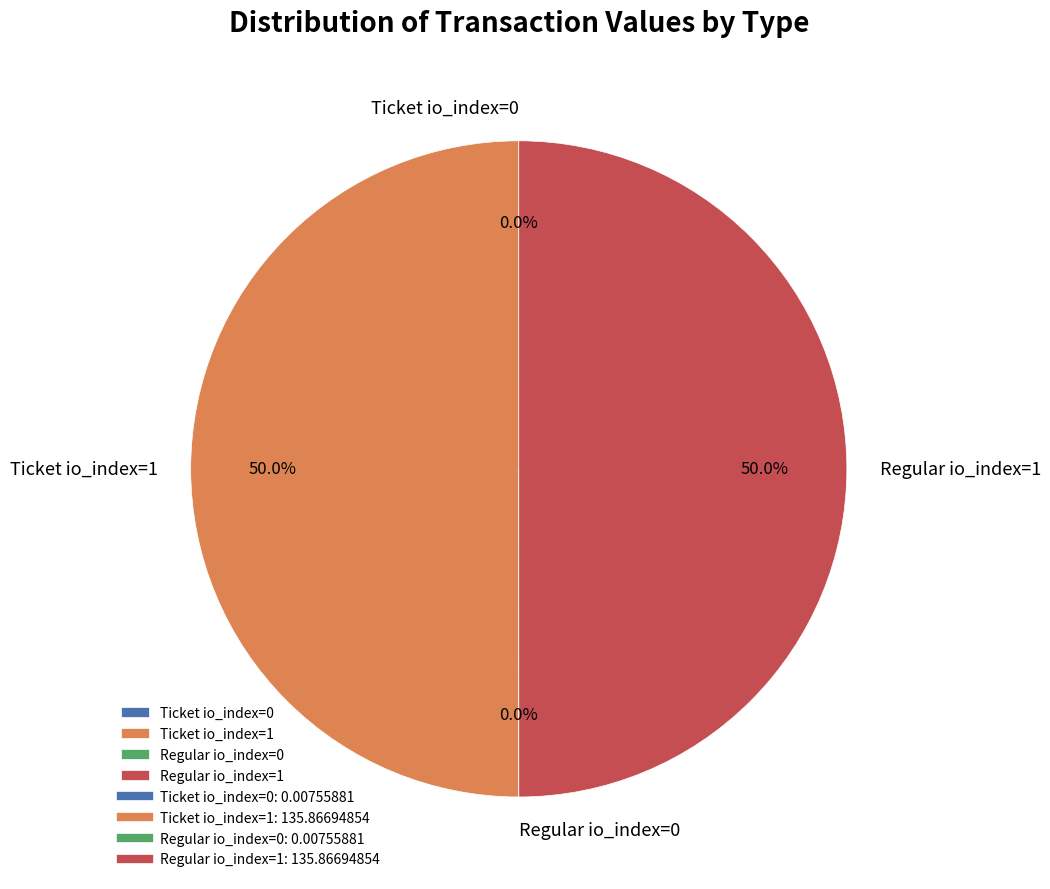

How much of the chart is everything except Ticket io_index=1?

50.0%